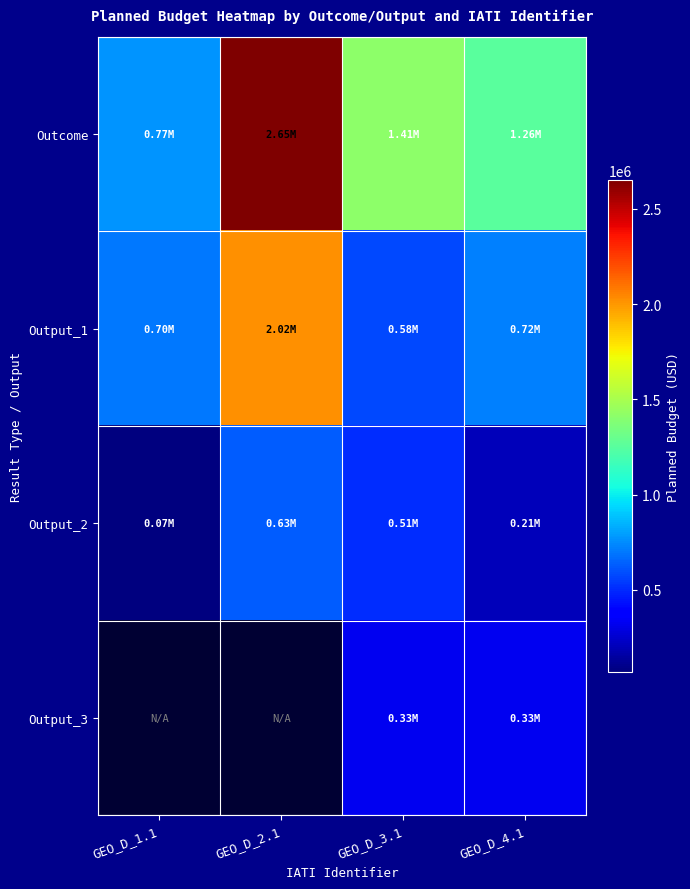

At how many categories does at least one series exceed 1027402?

3